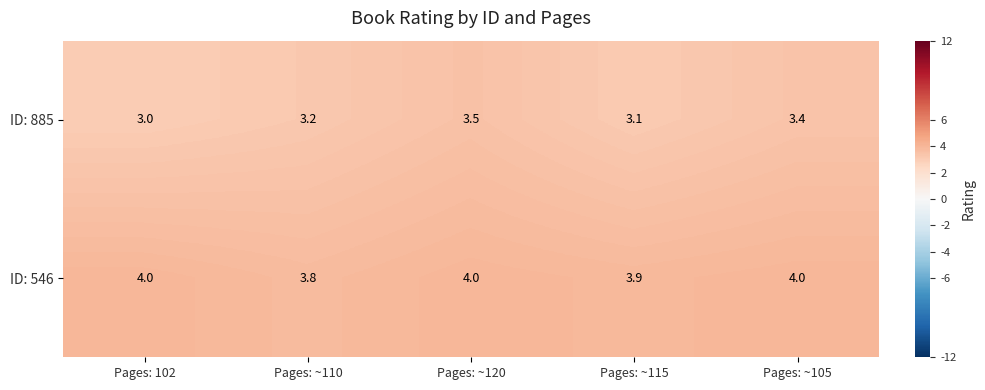

What is the sum of all ID: 546 values?

19.7